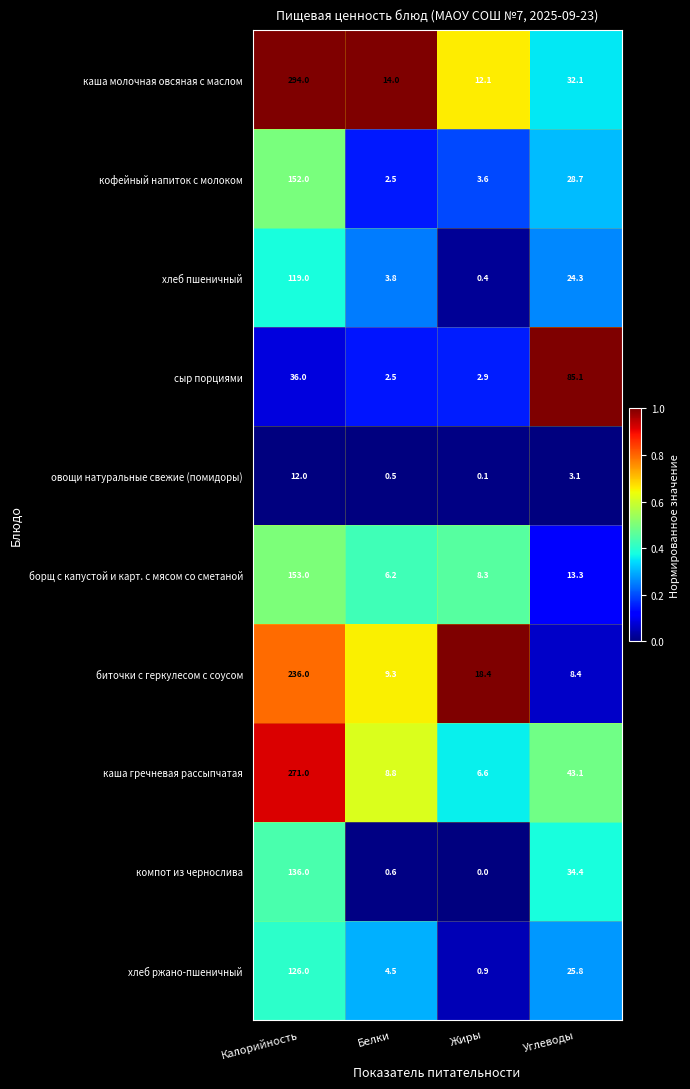

At how many categories does at least one series exceed 0?

4